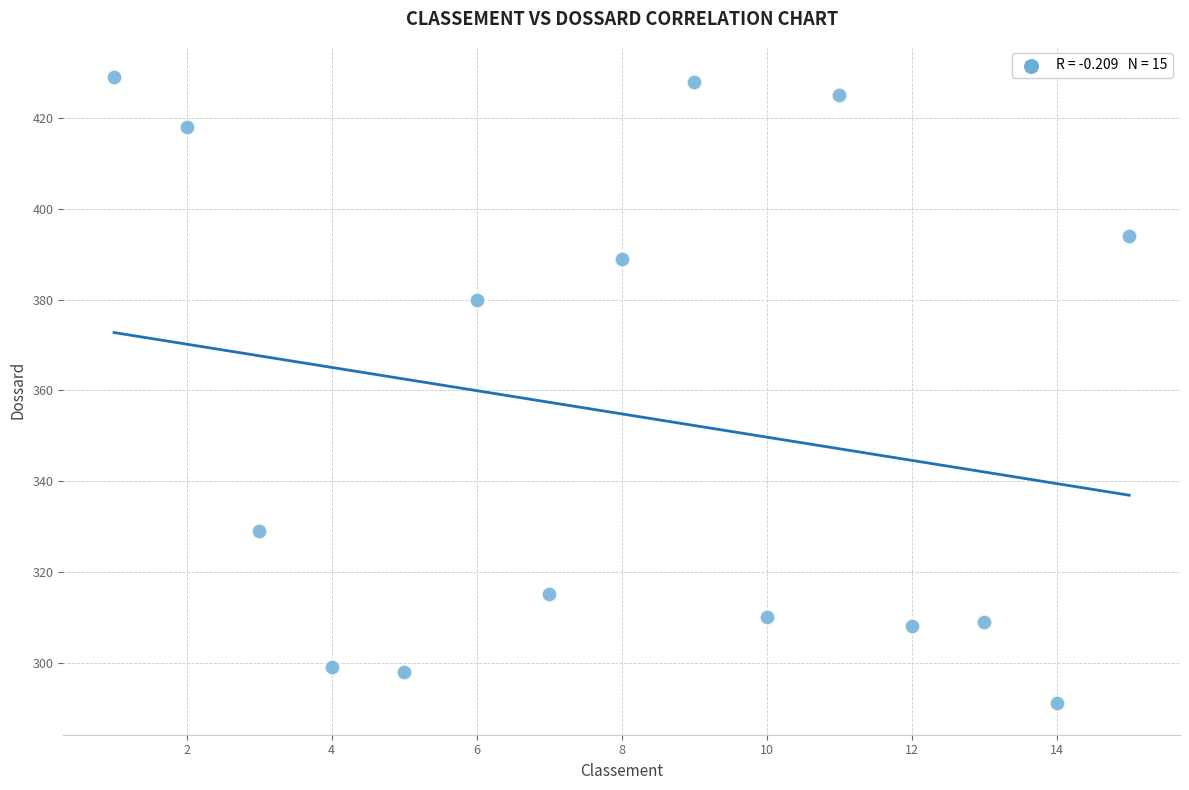

What is the range of Y values (max minus min)?

138